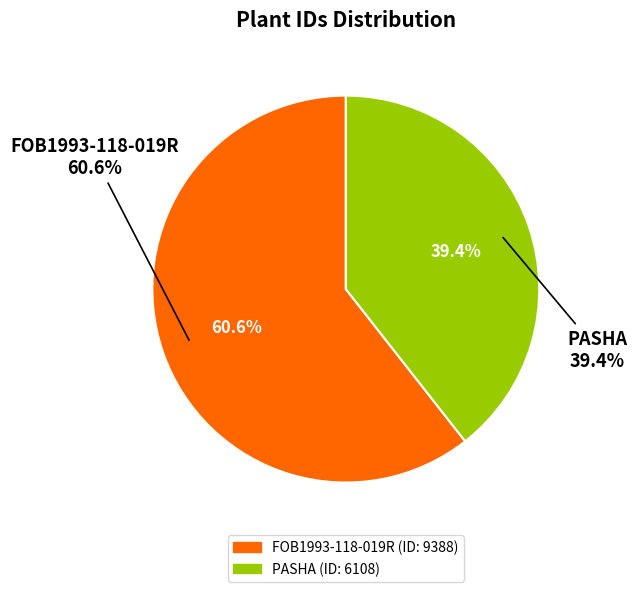

To the nearest percent, what portion does PASHA represent?

39%